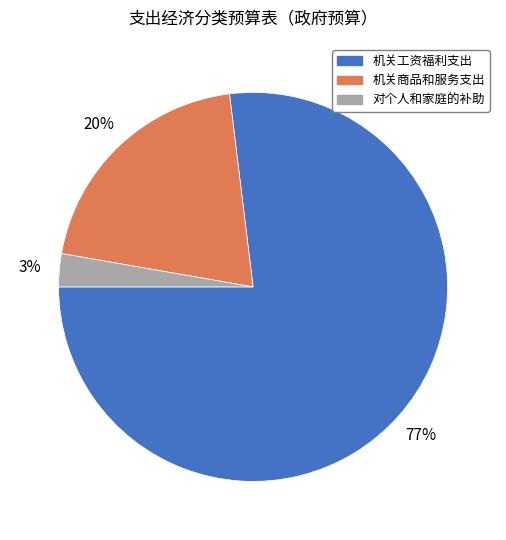

To the nearest percent, what portion does 对个人和家庭的补助 represent?

3%